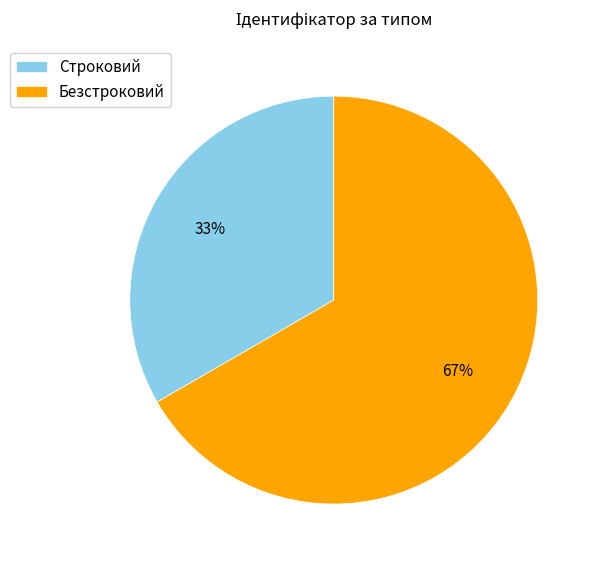

To the nearest percent, what is the combined percentage of Безстроковий and Строковий?

100%